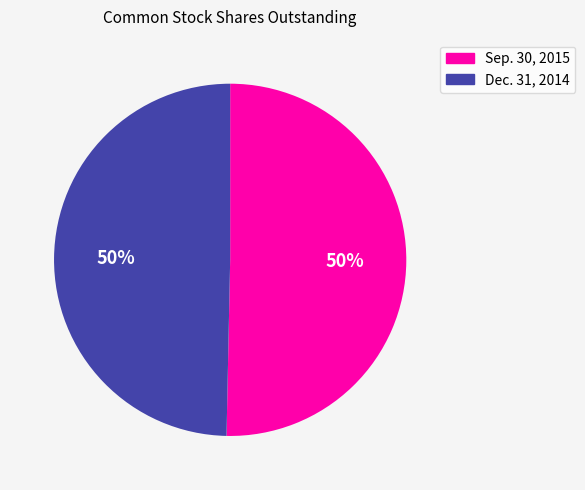

Is it true that Dec. 31, 2014 is 50% of the pie?

True